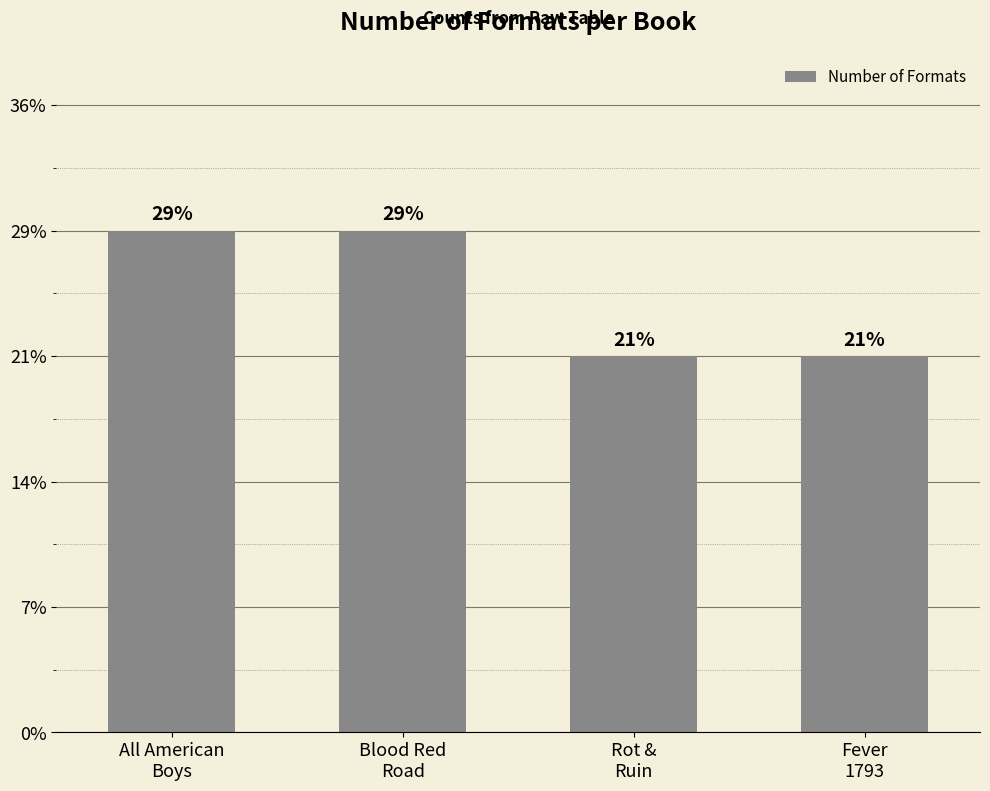

List the labels in order of value, smallest first.

Rot &
Ruin, Fever
1793, All American
Boys, Blood Red
Road